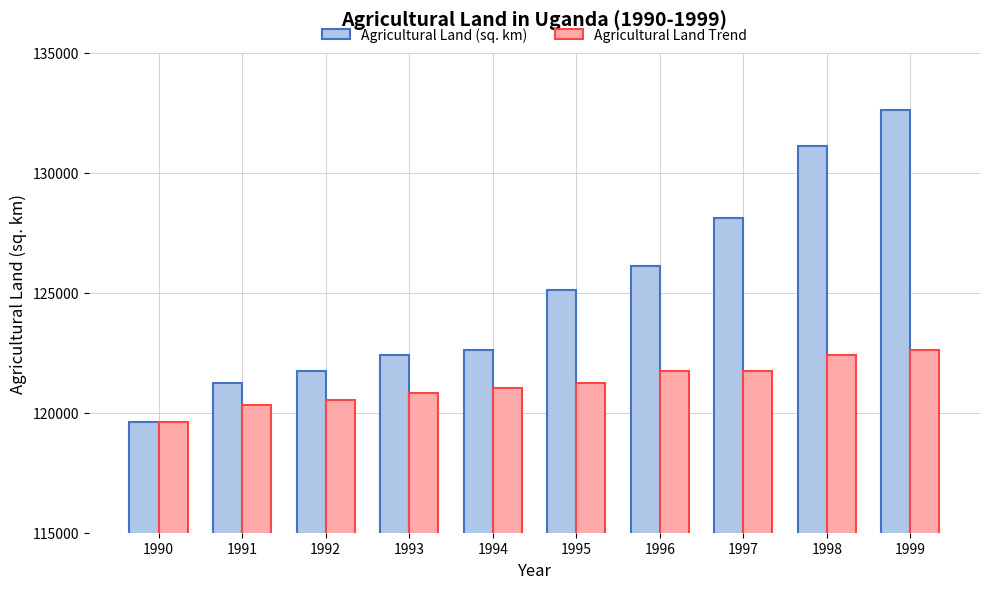

Rank the series at 1995 from lowest to highest value.

Agricultural Land Trend, Agricultural Land (sq. km)